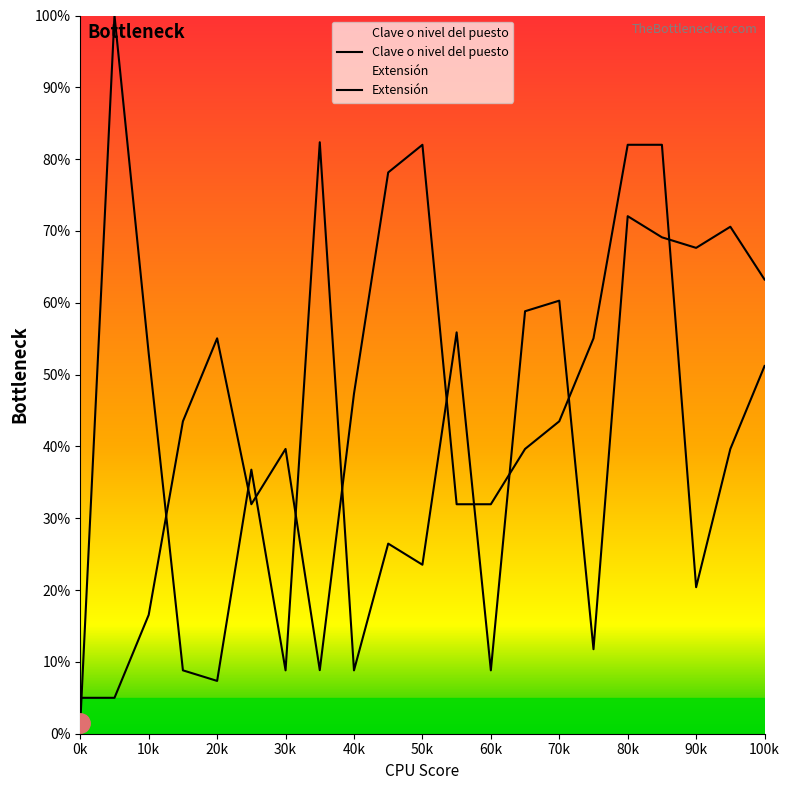

The value of Clave o nivel del puesto at CRYSTIAN is 96.3. True or false?

False